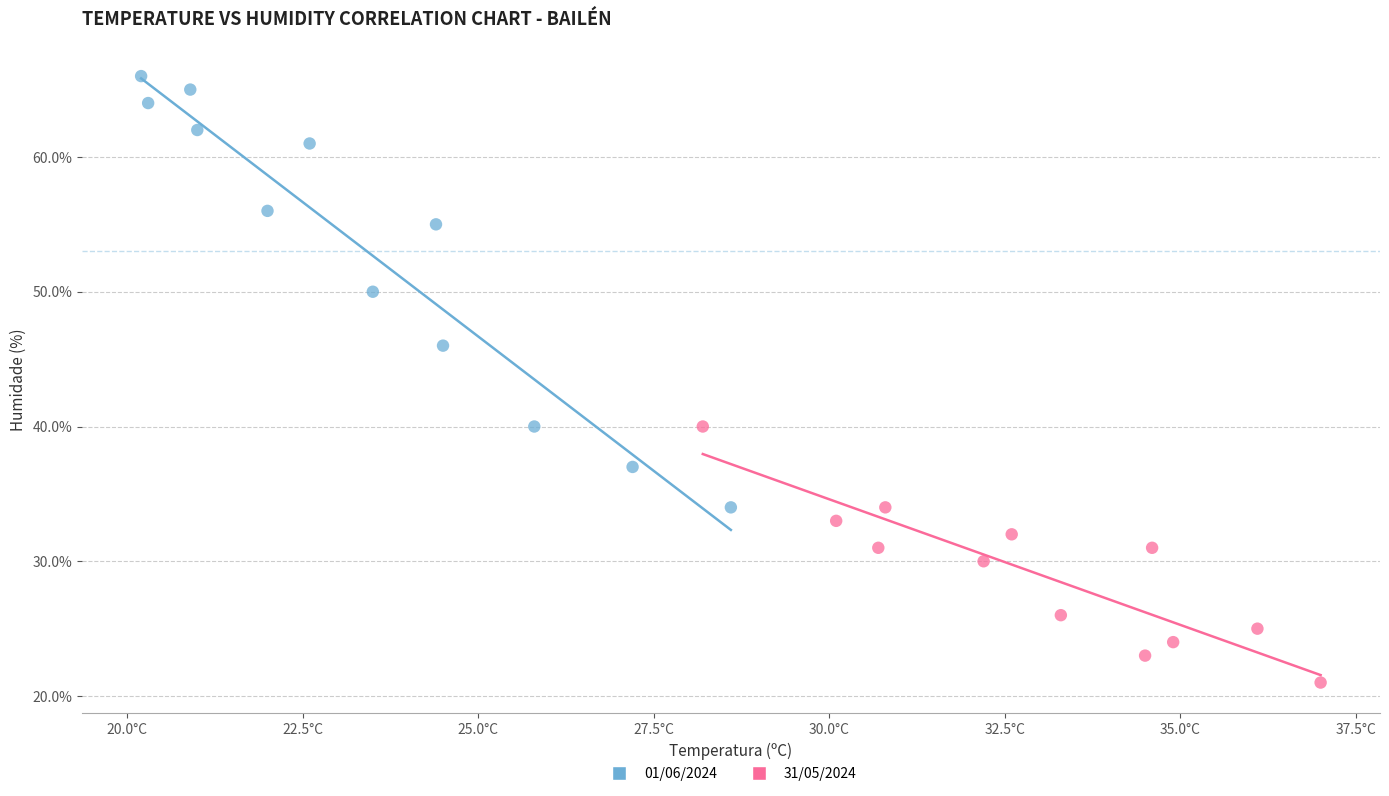

Which series reaches the minimum Y coordinate?

31/05/2024